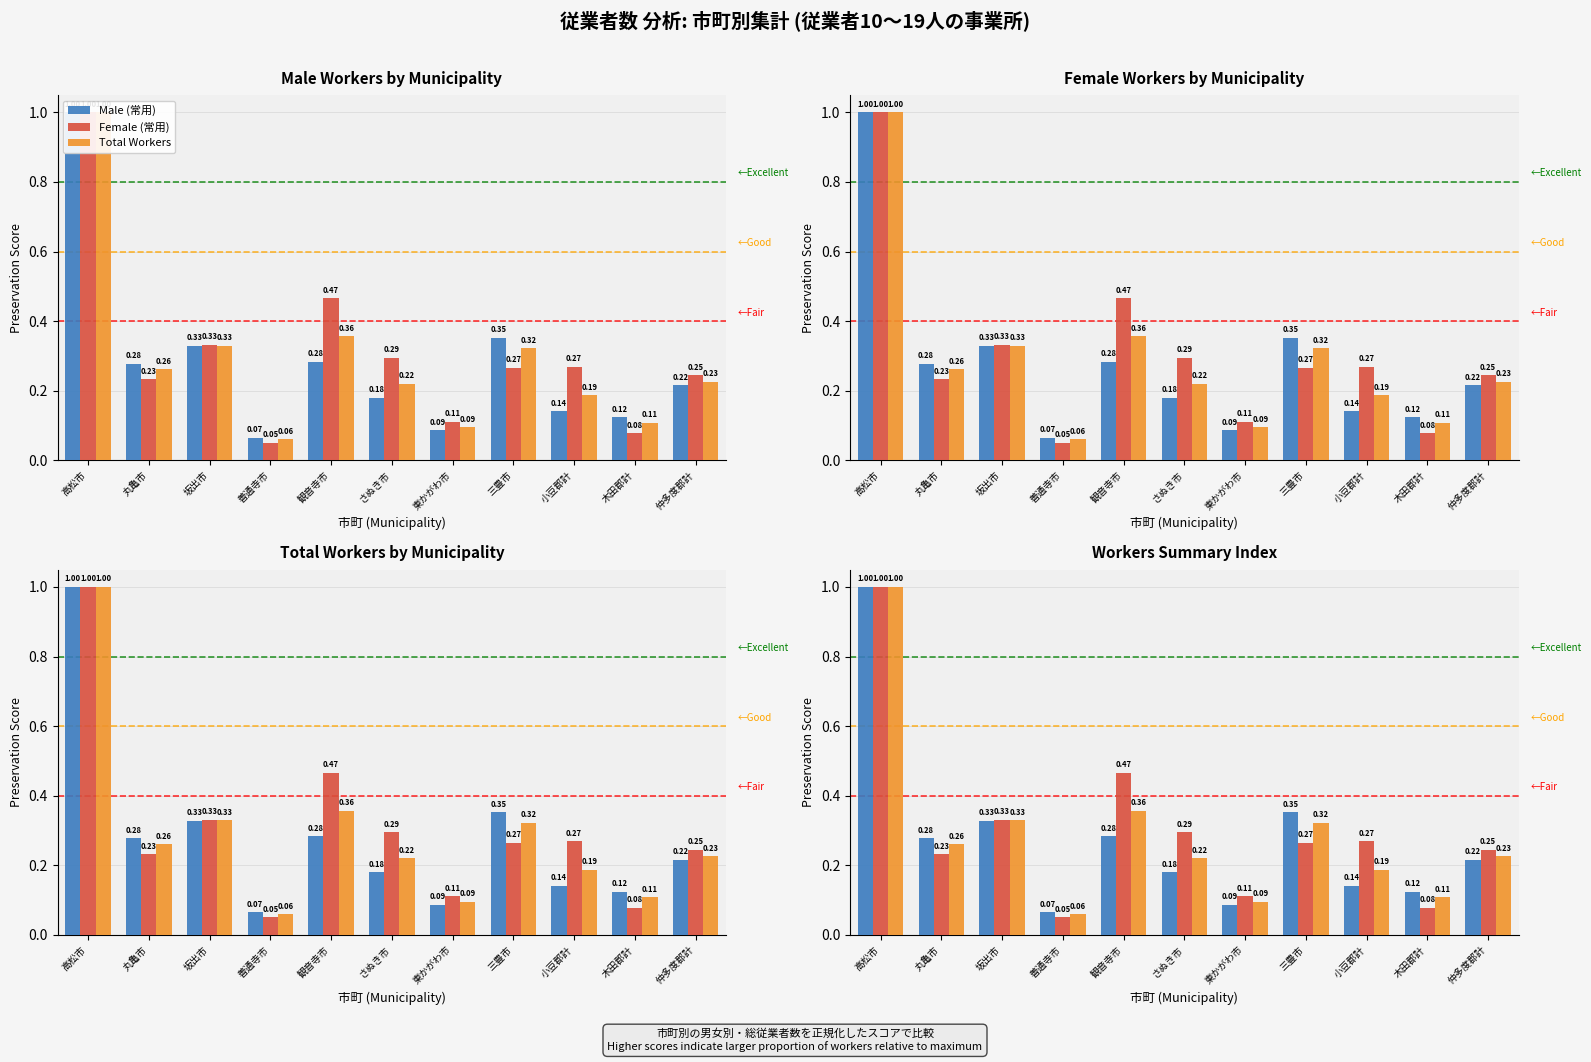

Is it true that Female (常用) equals 0.1 at 丸亀市?

False